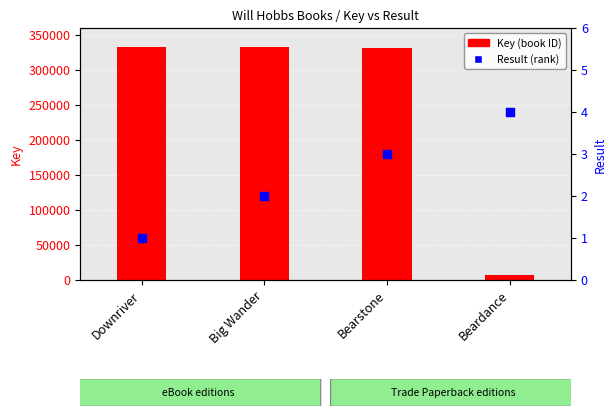

Which series has the largest Y range (max minus min)?

Key (scaled)